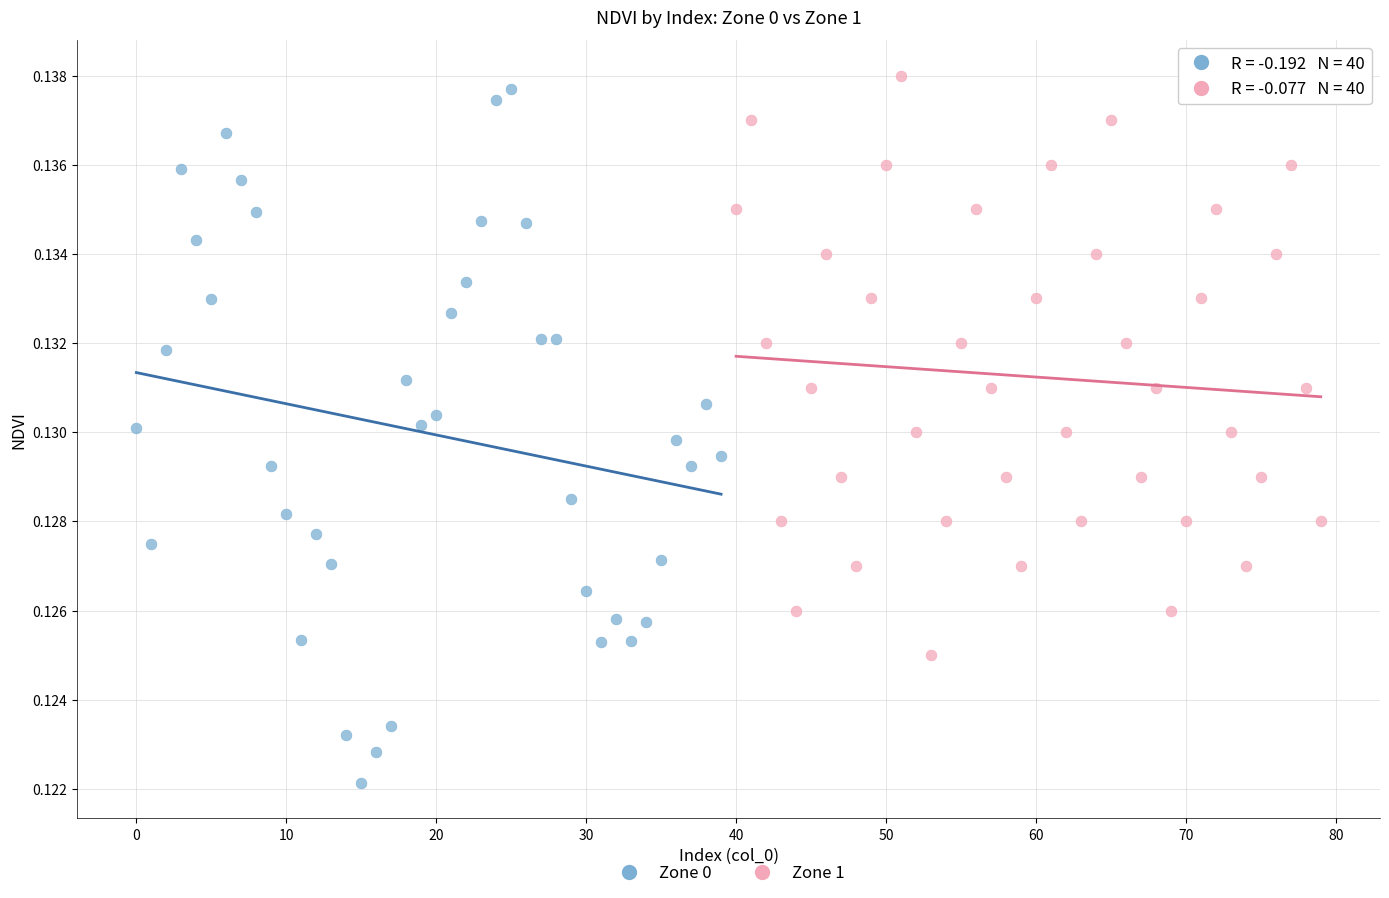

Which series has the largest Y range (max minus min)?

Zone 0